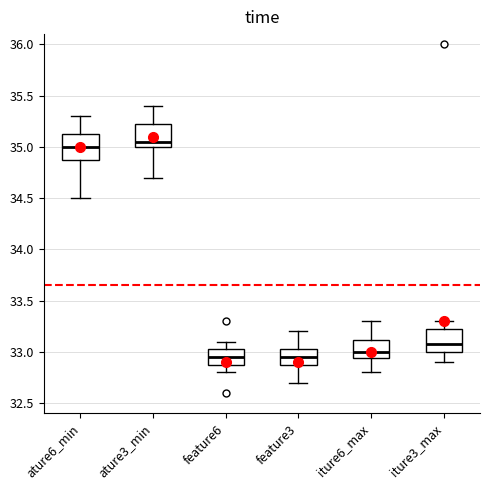

Where does the upper whisker of the box for ature6_min end on the y-axis? The values are not printed on the chart, so give them approximately, as read against the axis.

35.30